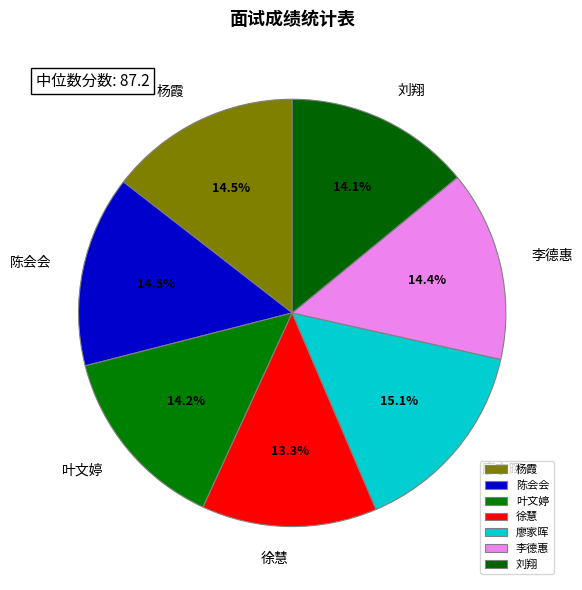

The 叶文婷 slice represents 14% of the pie. True or false?

True